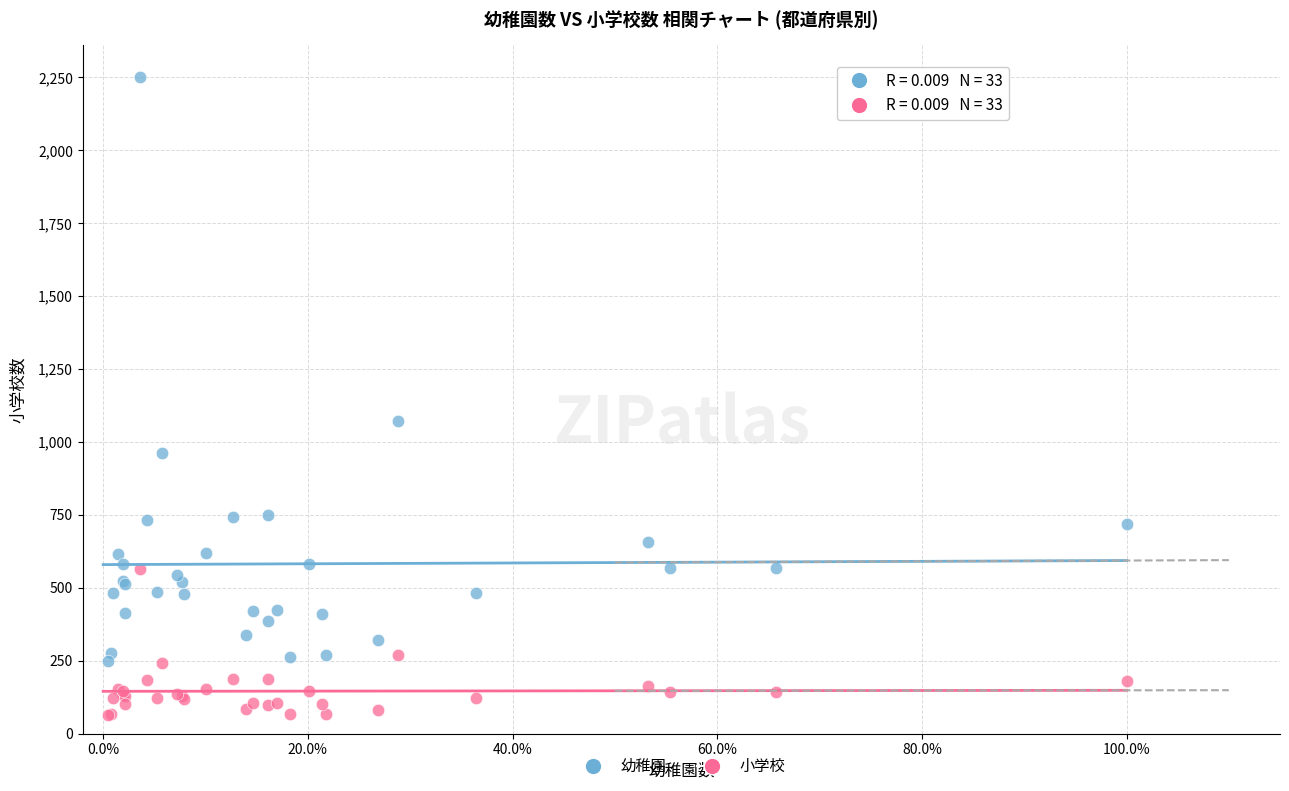

In the 幼稚園 series, what Y value is closest to 1249?

1072.0